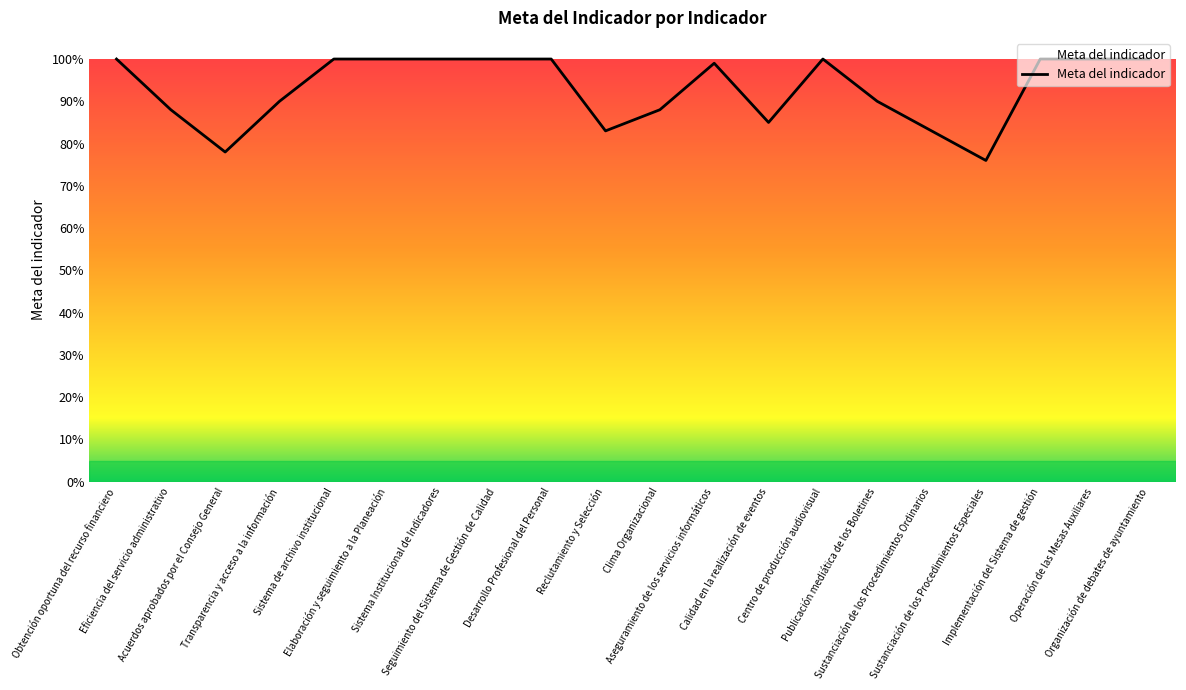

What is the sum of the values at Obtención oportuna del recurso financiero and Desarrollo Profesional del Personal?

2.0